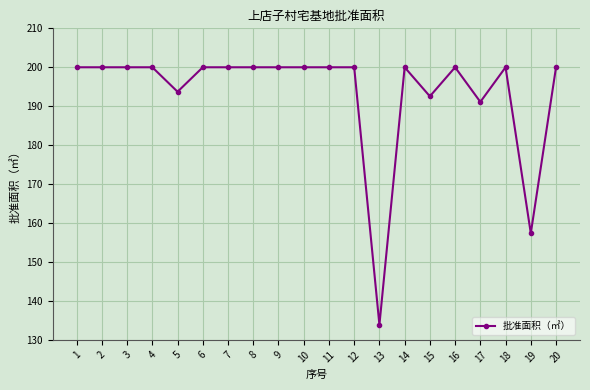

Reading right to left, transcribe all the data shown in this chart.

20=200.0	19=157.4	18=200.0	17=191.1	16=200.0	15=192.5	14=200.0	13=133.9	12=200.0	11=200.0	10=200.0	9=200.0	8=200.0	7=200.0	6=200.0	5=193.7	4=200.0	3=200.0	2=200.0	1=200.0